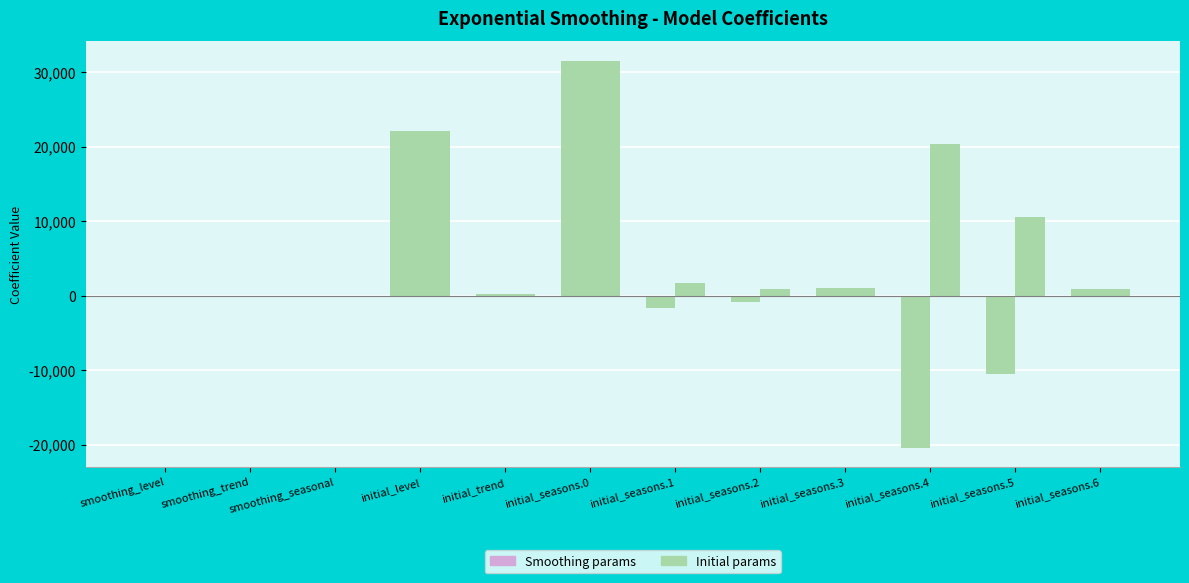

Count the number of categories in the chart.

12